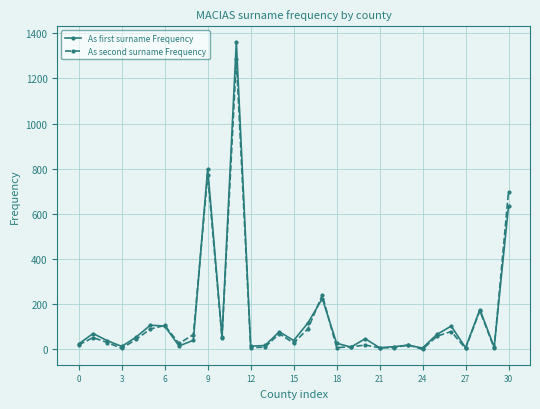

At how many categories does at least one series exceed 506?

3